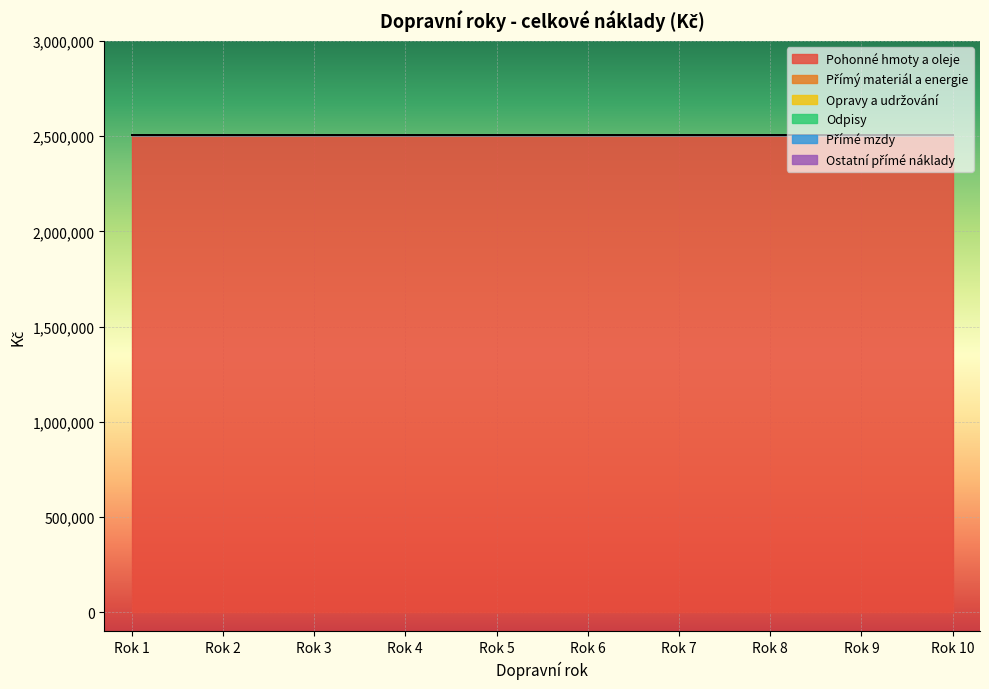

Reading right to left, list all the values displayed in this chart.

Pohonné hmoty a oleje: Rok 10=2504166	Rok 9=2504166	Rok 8=2504166	Rok 7=2504166	Rok 6=2504166	Rok 5=2504166	Rok 4=2504166	Rok 3=2504166	Rok 2=2504166	Rok 1=2504166
Přímý materiál a energie: Rok 10=0	Rok 9=0	Rok 8=0	Rok 7=0	Rok 6=0	Rok 5=0	Rok 4=0	Rok 3=0	Rok 2=0	Rok 1=0
Opravy a udržování: Rok 10=0	Rok 9=0	Rok 8=0	Rok 7=0	Rok 6=0	Rok 5=0	Rok 4=0	Rok 3=0	Rok 2=0	Rok 1=0
Odpisy: Rok 10=0	Rok 9=0	Rok 8=0	Rok 7=0	Rok 6=0	Rok 5=0	Rok 4=0	Rok 3=0	Rok 2=0	Rok 1=0
Přímé mzdy: Rok 10=0	Rok 9=0	Rok 8=0	Rok 7=0	Rok 6=0	Rok 5=0	Rok 4=0	Rok 3=0	Rok 2=0	Rok 1=0
Ostatní přímé náklady: Rok 10=0	Rok 9=0	Rok 8=0	Rok 7=0	Rok 6=0	Rok 5=0	Rok 4=0	Rok 3=0	Rok 2=0	Rok 1=0